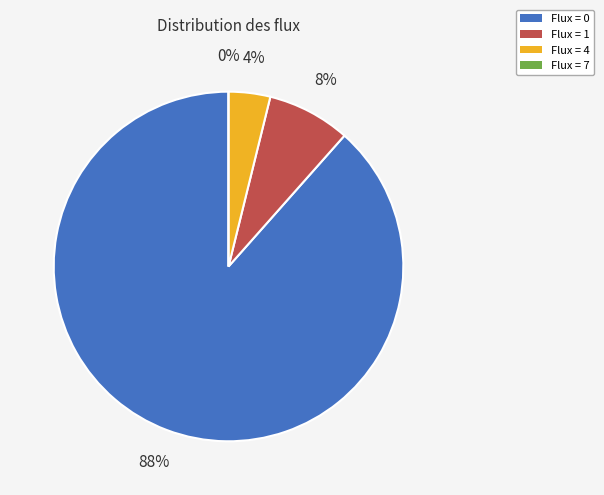

What is the change in value from 4 to 7?

-1